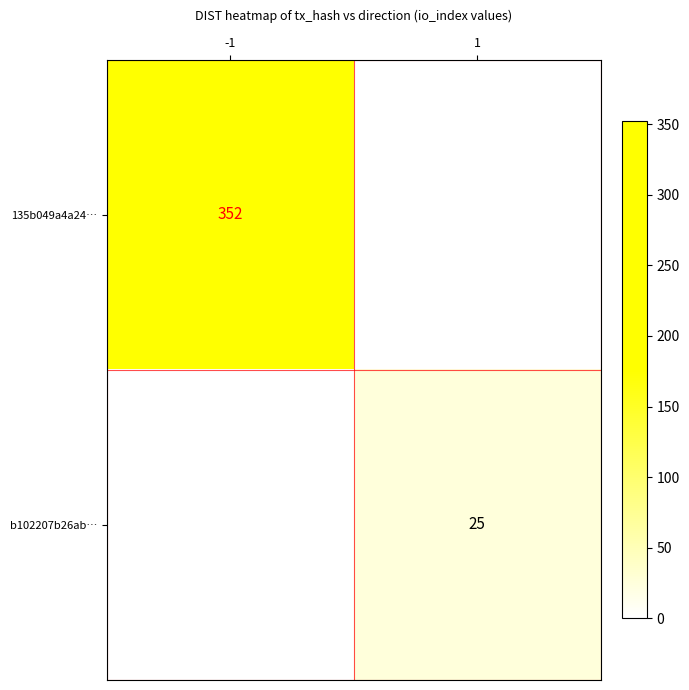

Is it true that 135b049a4a24… equals 212 at -1?

False